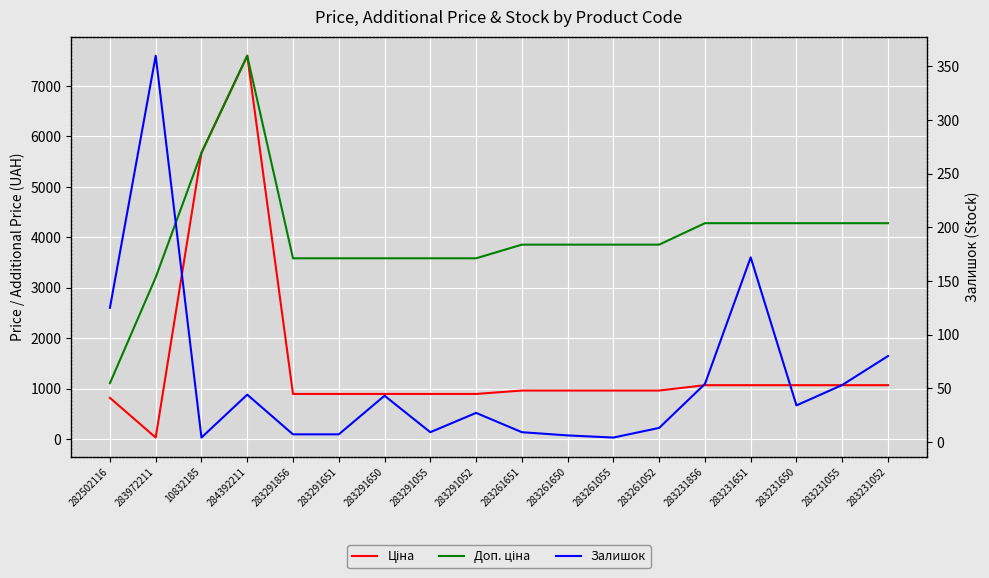

At how many categories does at least one series exceed 7318?

1